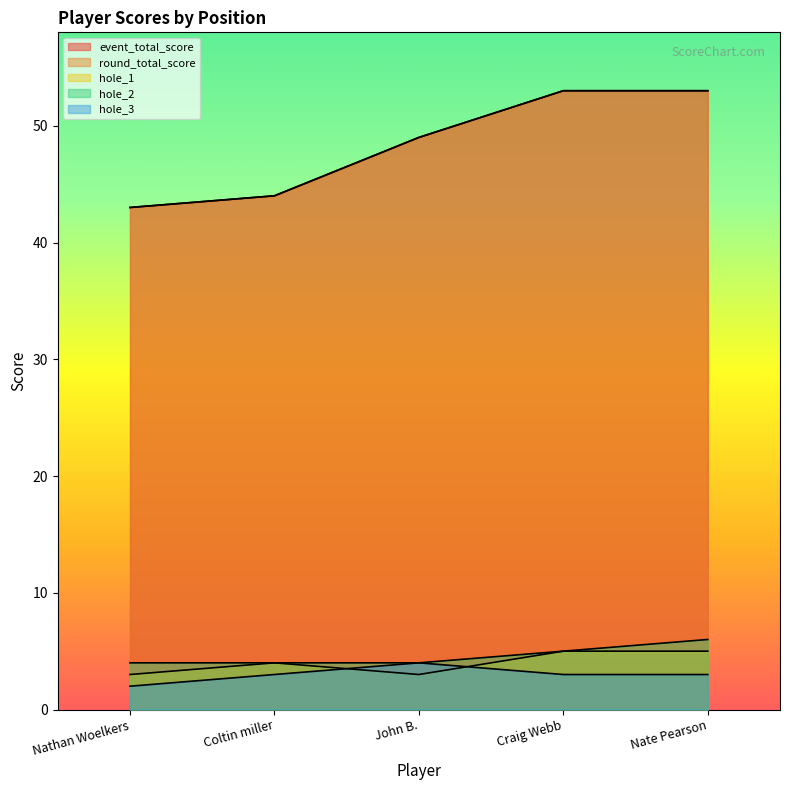

At how many categories does at least one series exceed 36?

5